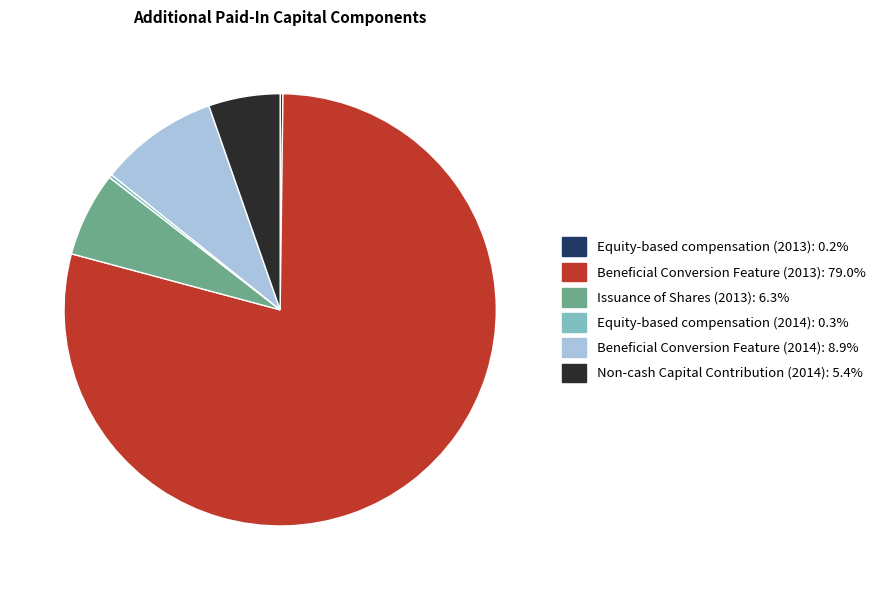

Is Beneficial Conversion Feature (2013) the majority of the pie?

Yes